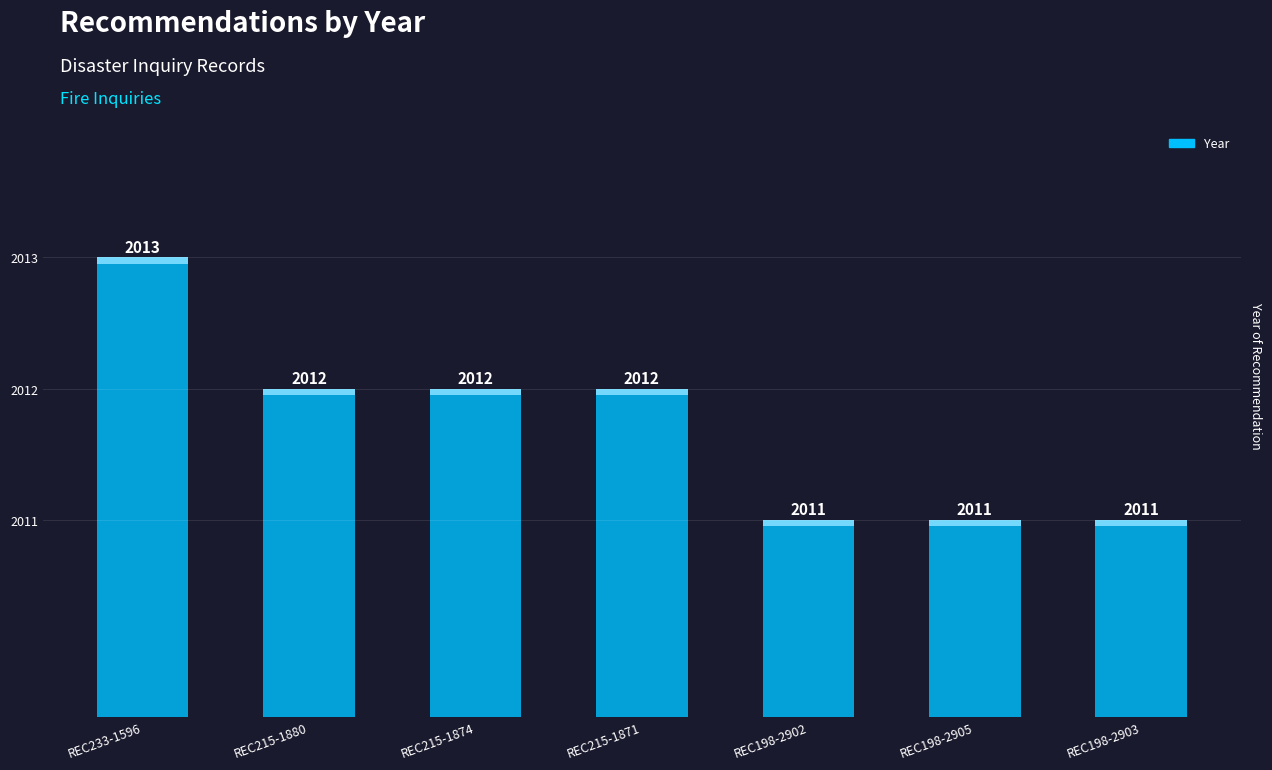

Between REC215-1874 and REC215-1880, which is larger?

REC215-1874